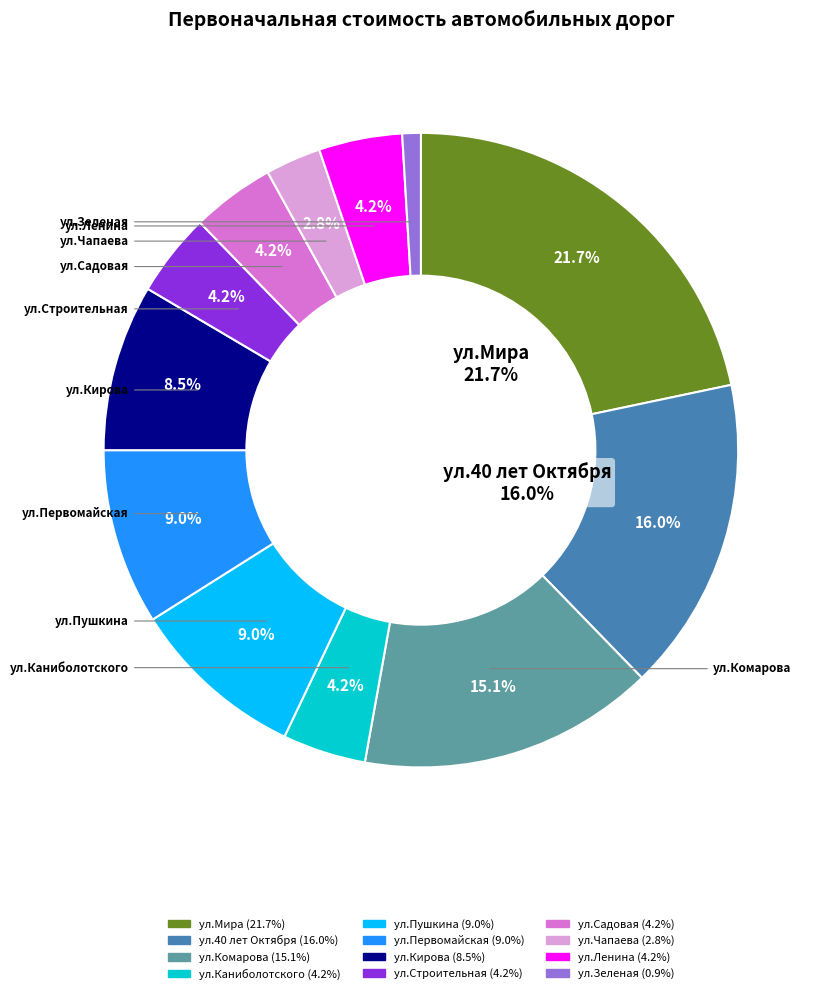

What is the ratio of the value at ул.Чапаева to the value at ул.40 лет Октября?

0.2